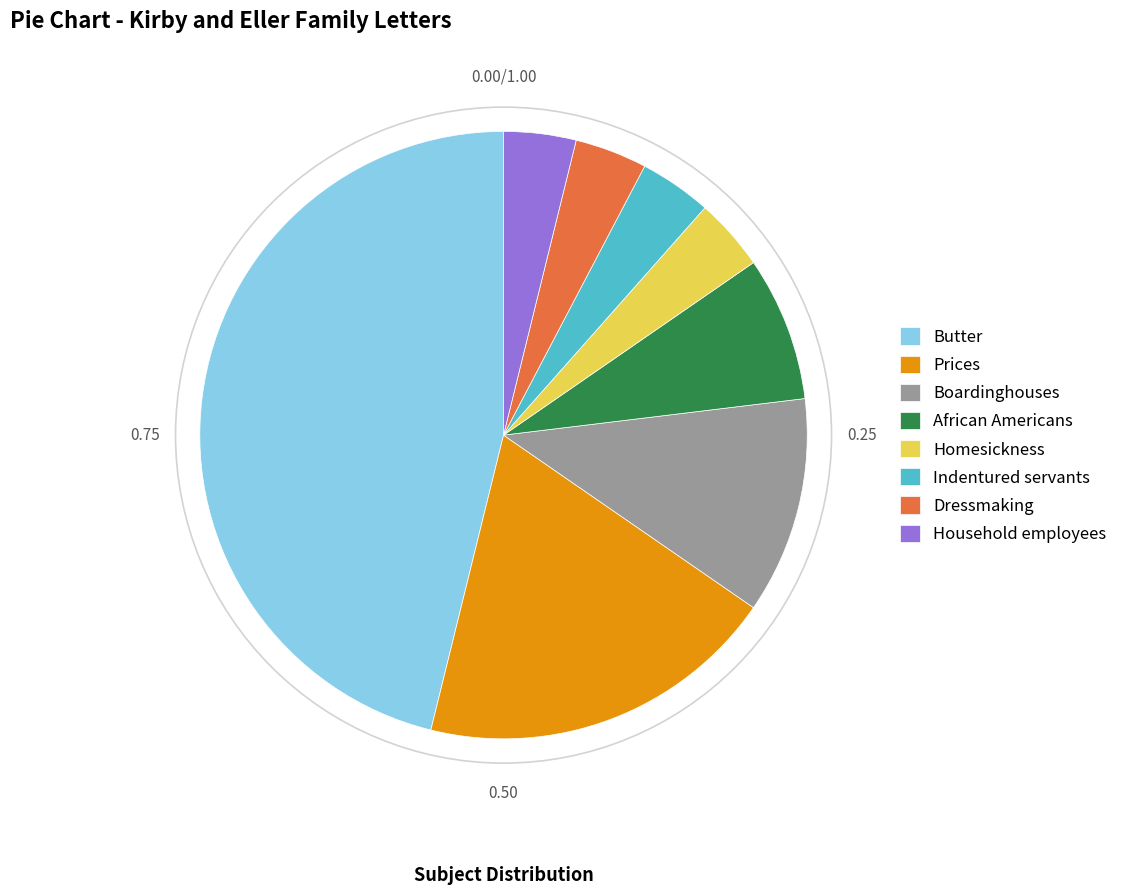

Does Butter account for over 50% of the chart?

No